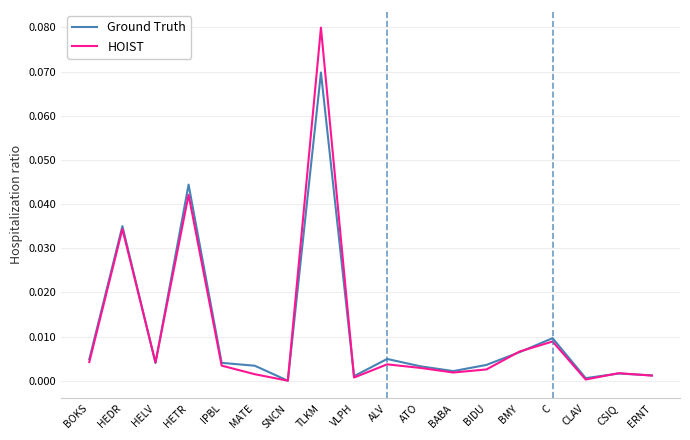

At which category is the sum across all series the highest?

TLKM